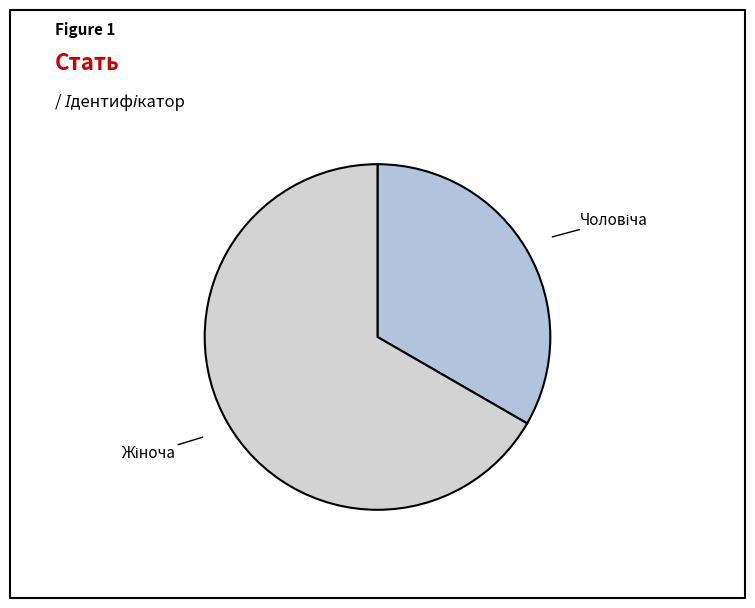

Does any single category account for the majority?

Yes